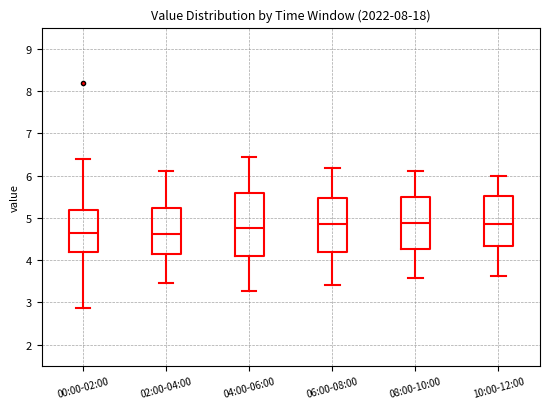

Reading left to right, read every box against the y-axis: the position of its median line, the range the box covers, and the ends of its whiskers. The values are not printed on the chart, so give them approximately, as read against the axis.

00:00-02:00: median 4.6, box 4.2 to 5.2, whiskers 2.9 to 6.4
02:00-04:00: median 4.6, box 4.1 to 5.2, whiskers 3.5 to 6.1
04:00-06:00: median 4.8, box 4.1 to 5.6, whiskers 3.3 to 6.5
06:00-08:00: median 4.9, box 4.2 to 5.5, whiskers 3.4 to 6.2
08:00-10:00: median 4.9, box 4.3 to 5.5, whiskers 3.6 to 6.1
10:00-12:00: median 4.9, box 4.3 to 5.5, whiskers 3.6 to 6.0